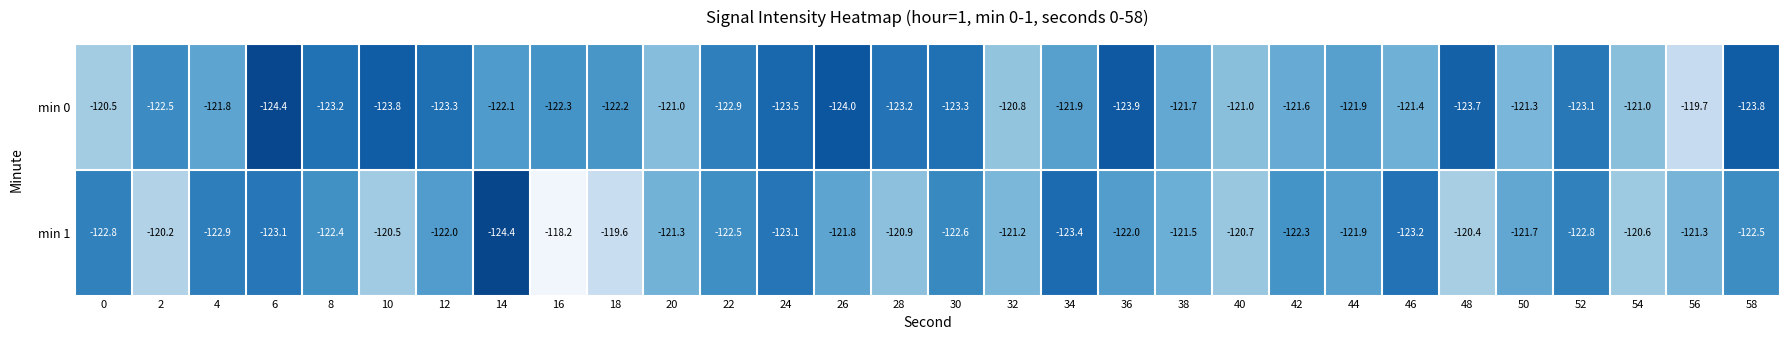

List the series in order of their peak value, lowest first.

min 0, min 1